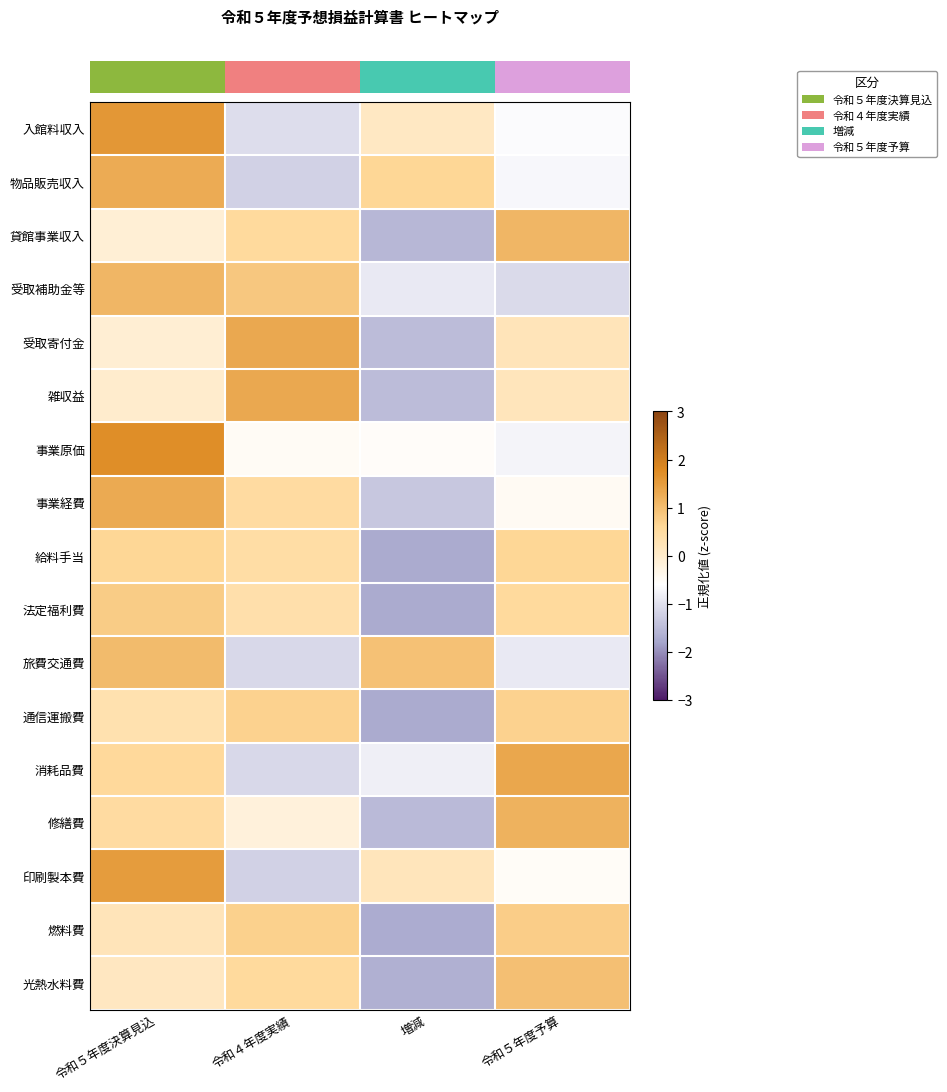

How many data points does each series have?

4